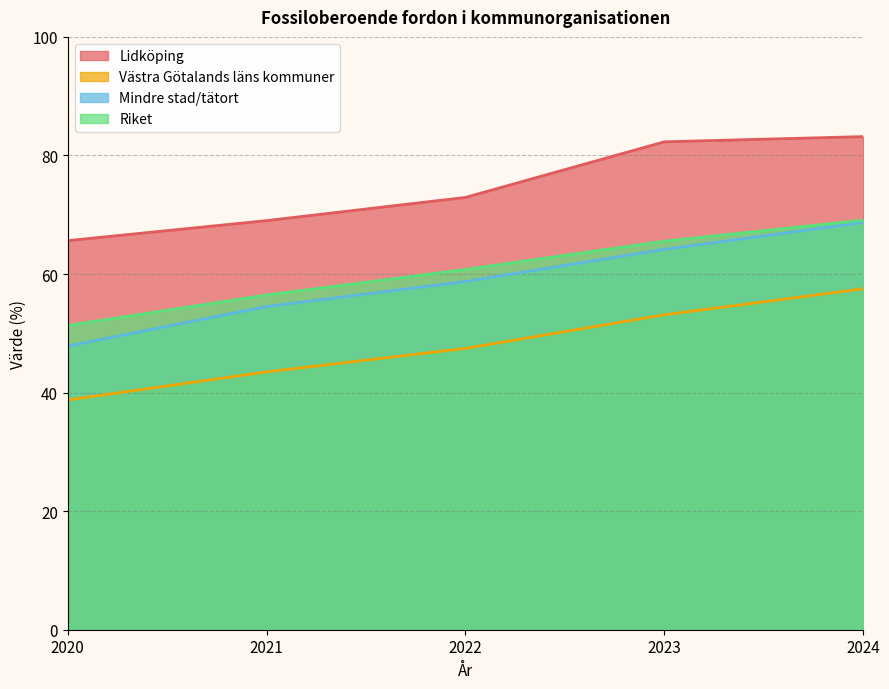

Which series changed the most between 2022 and 2024?

Lidköping